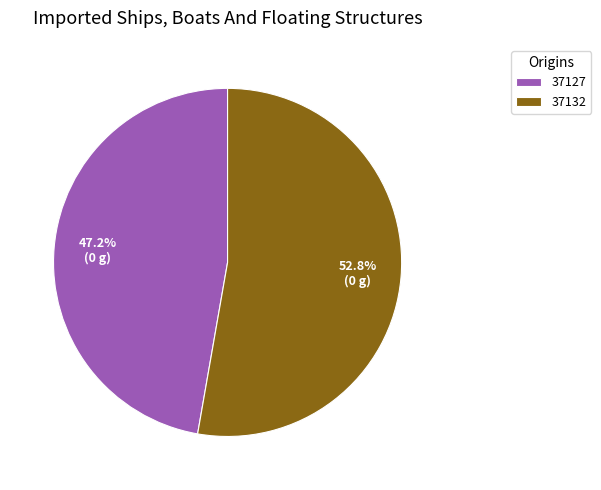

Between 37127 and 37132, which is larger?

37132